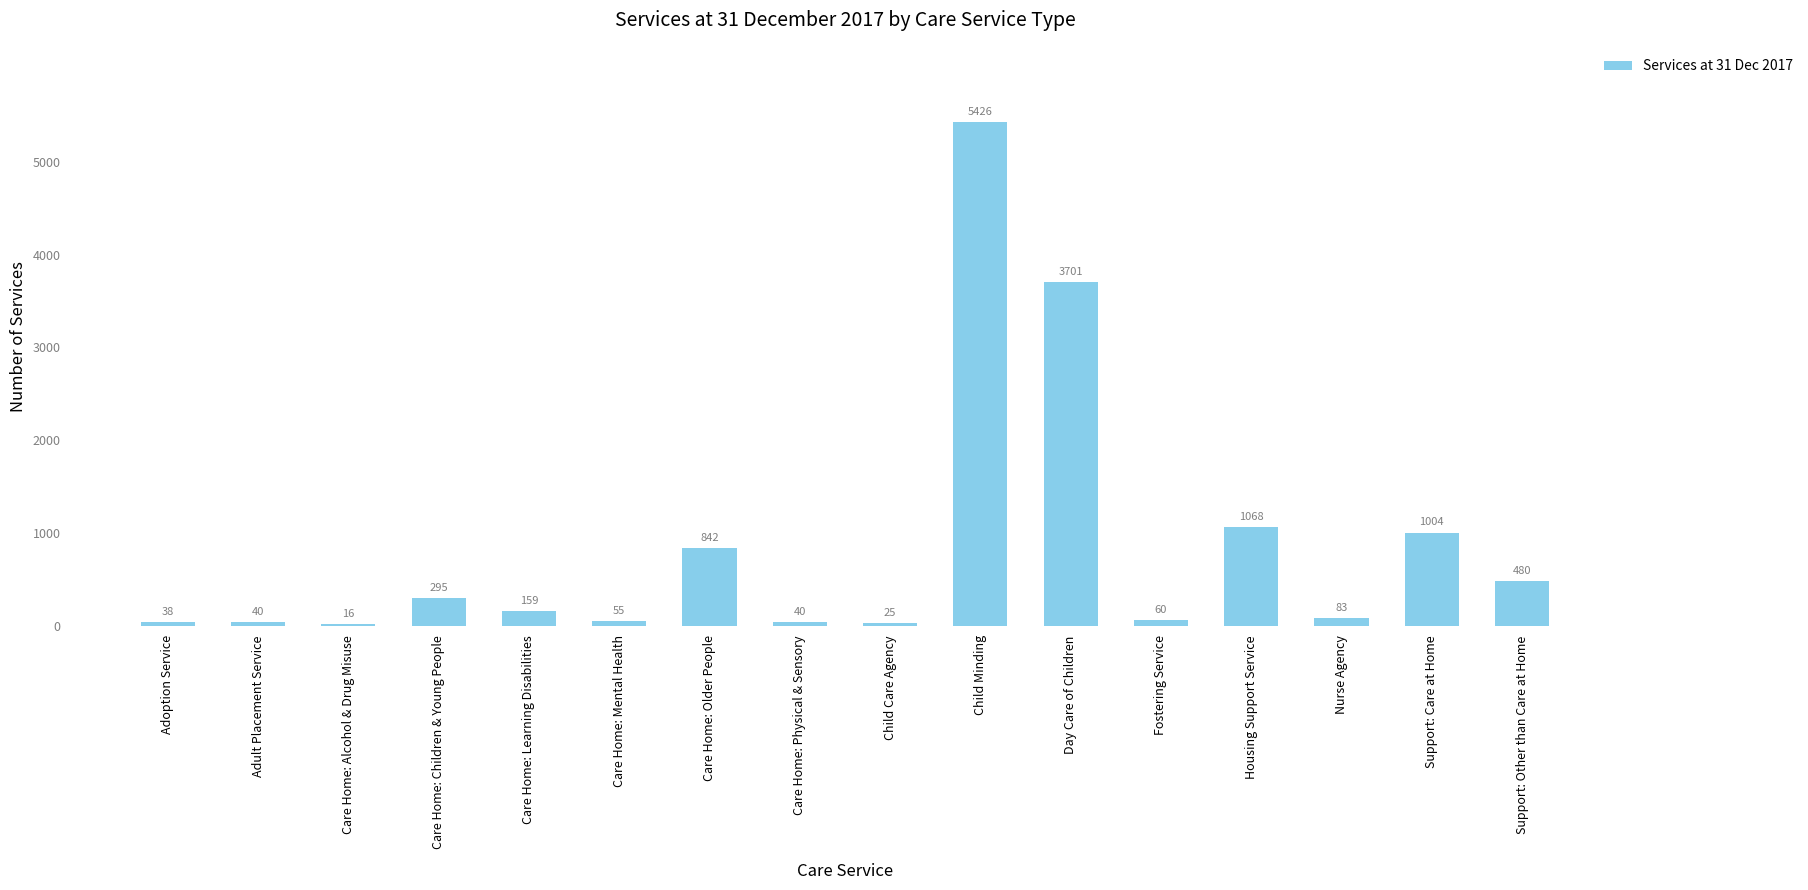

What is the average value?

833